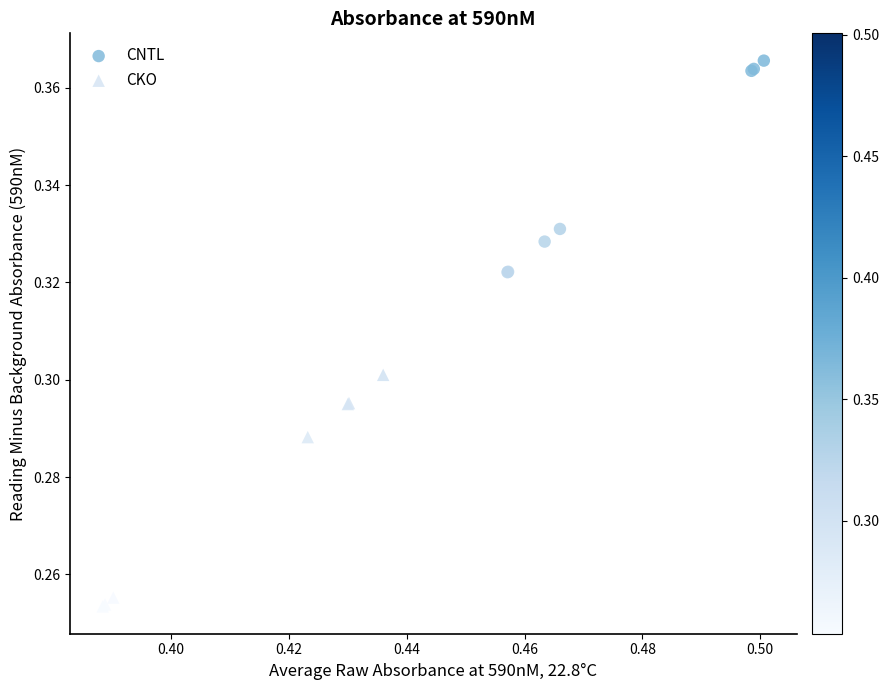

Which series reaches the minimum Y coordinate?

CKO